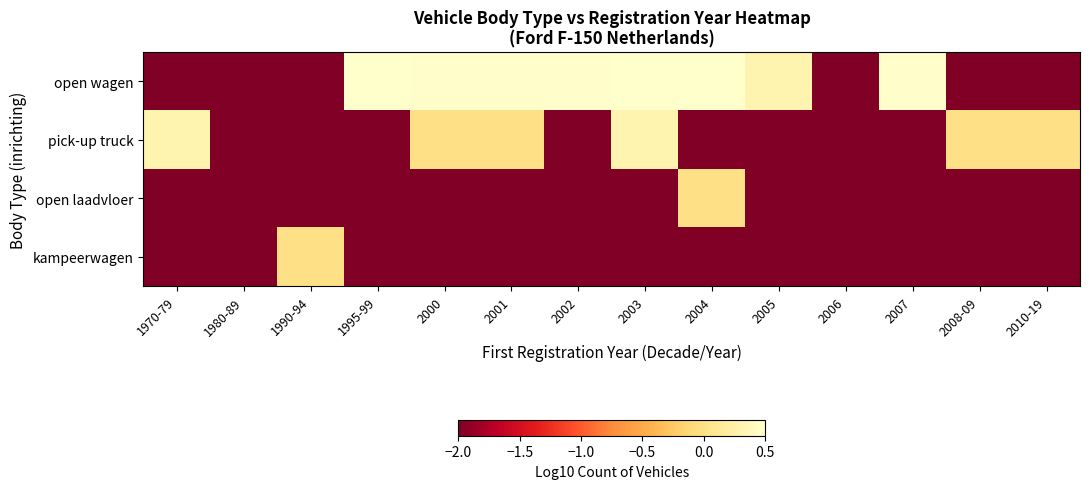

Between 2005 and 2003, which is larger?

2003